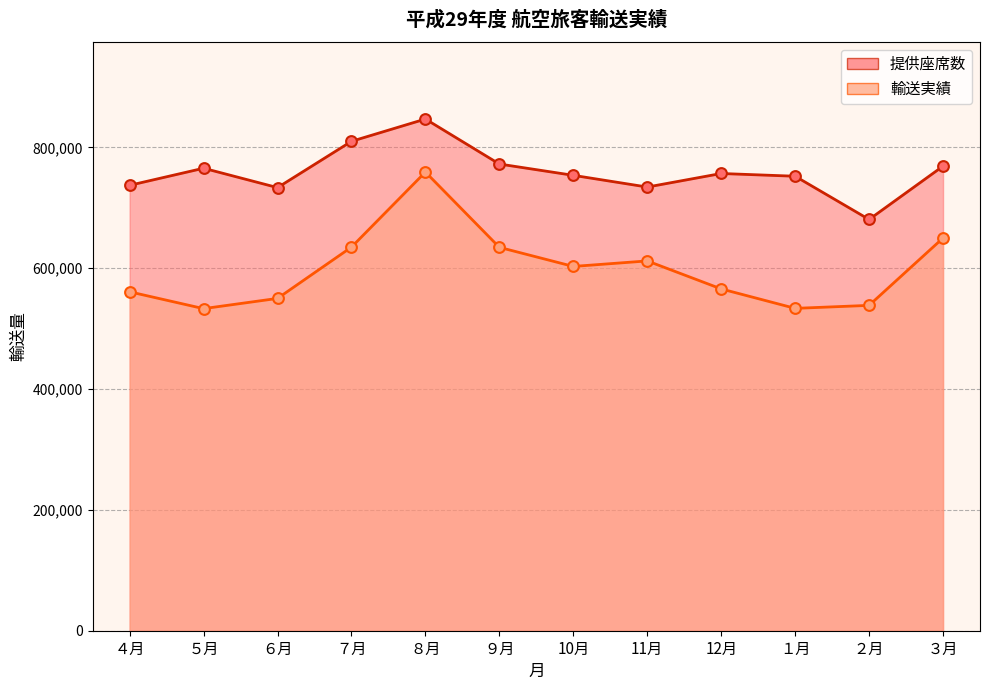

What is the total value across all series at １月?

1285767